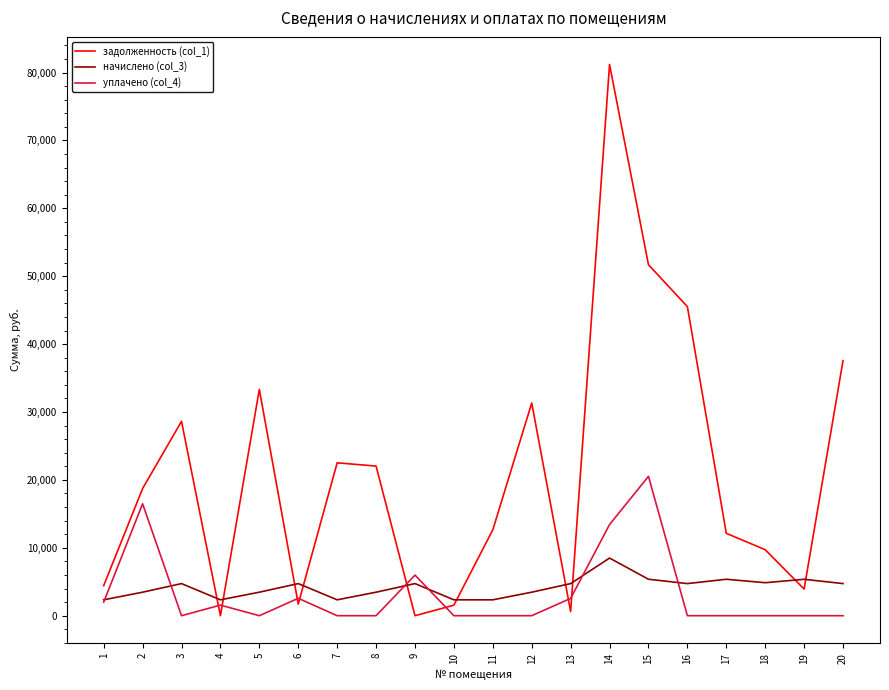

Count the number of data series in this chart.

3